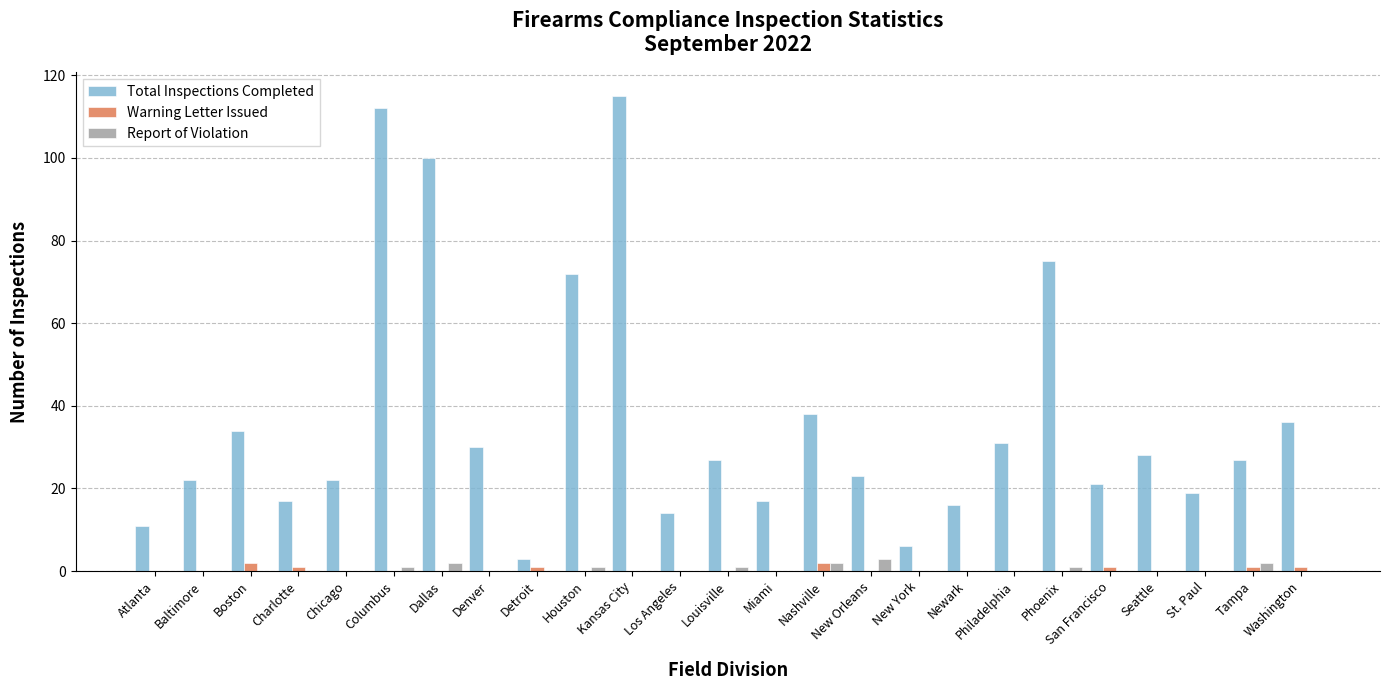

Are the bars grouped side by side (vs. stacked)?

Yes